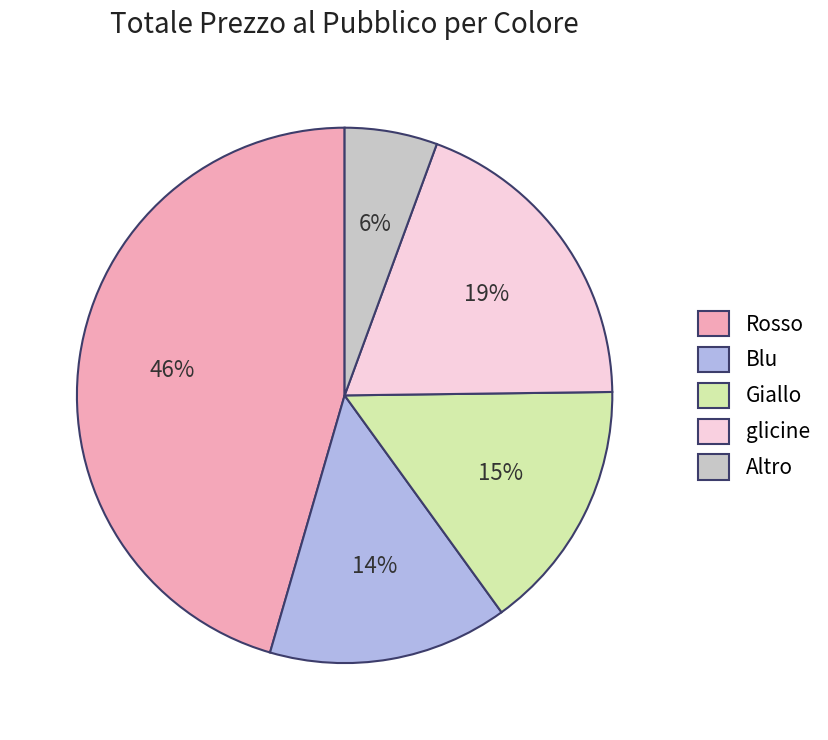

Does any single category account for the majority?

No